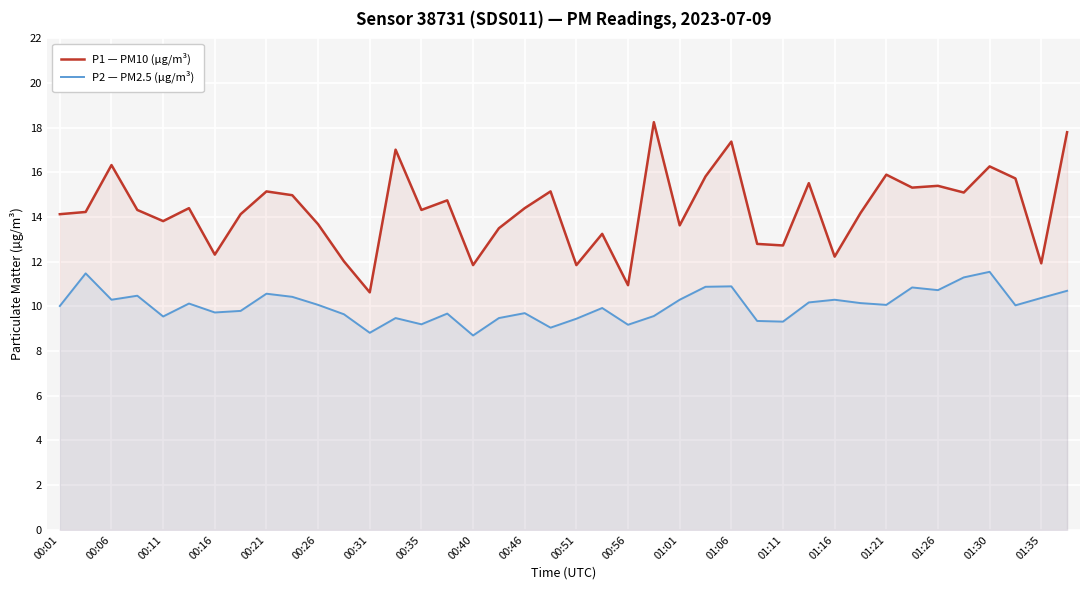

What is the difference between the second highest and minimum values in the P1 — PM10 (µg/m³) series?

7.2